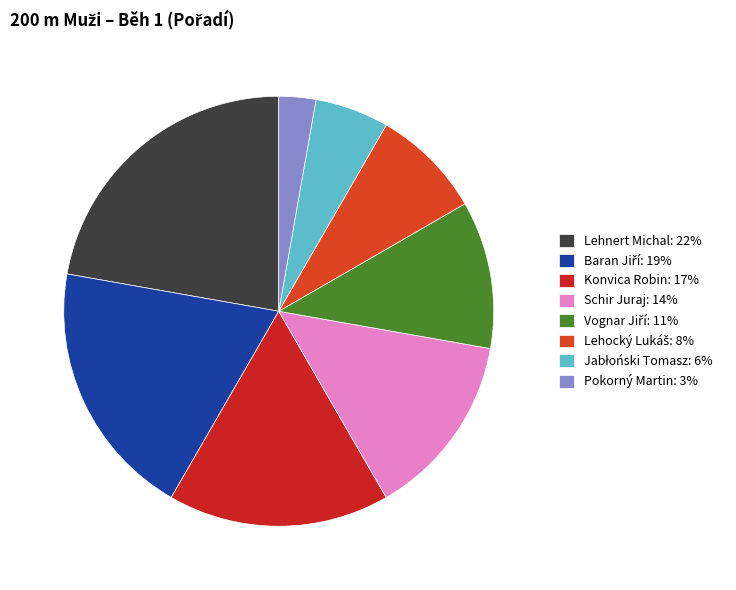

How many slices are in this pie chart?

8